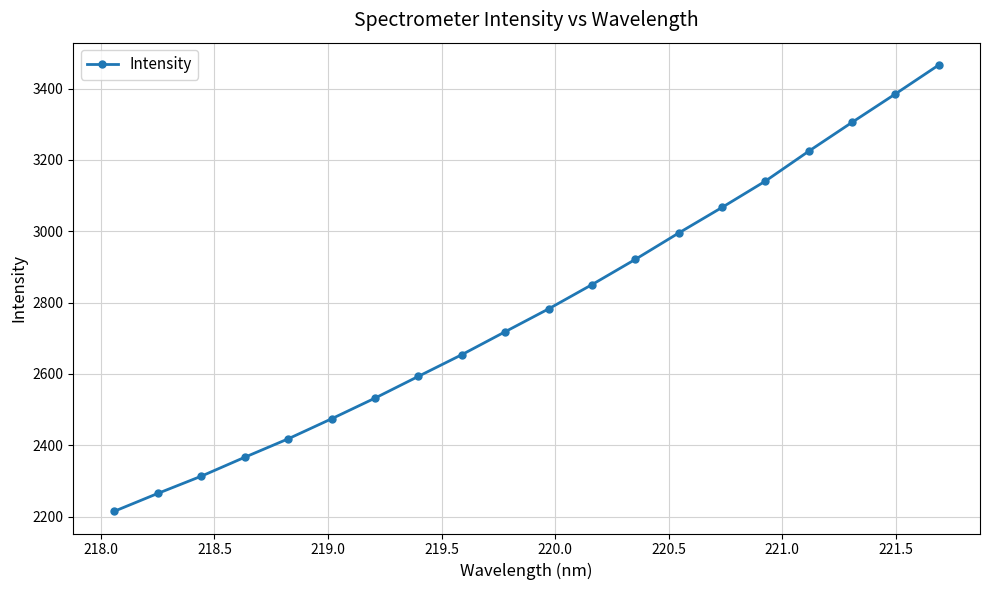

What is the value of the 9th point from the left?

2653.8